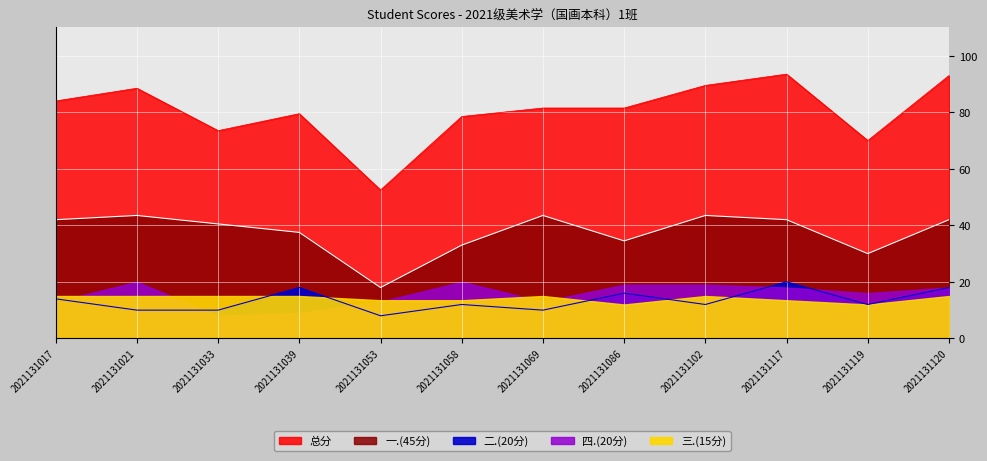

List the labels in order of 二.(20分) value, largest first.

2021131117, 2021131039, 2021131120, 2021131086, 2021131017, 2021131058, 2021131102, 2021131119, 2021131021, 2021131033, 2021131069, 2021131053